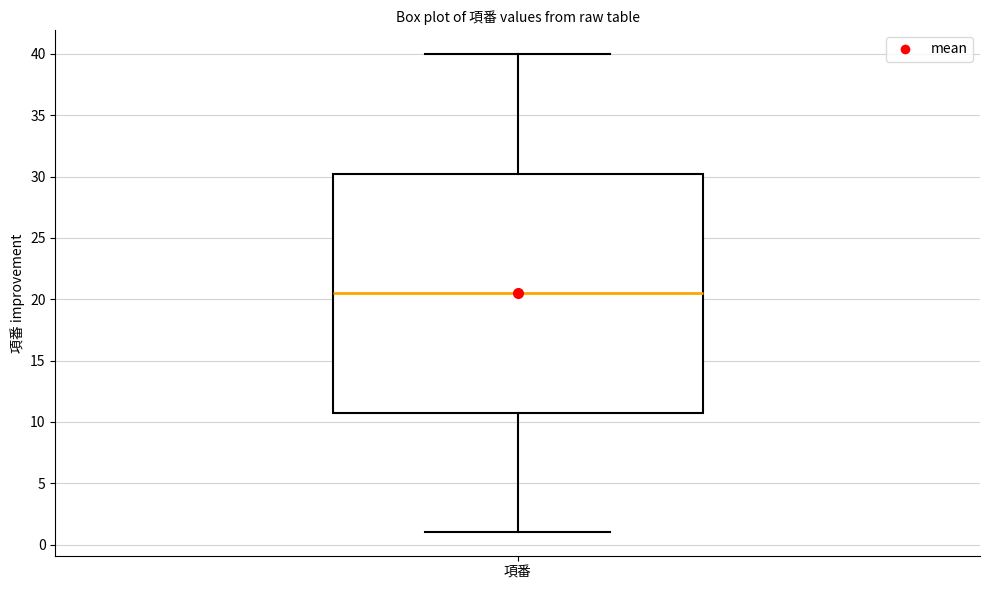

Where is the upper edge of the box for 項番 on the y-axis? The values are not printed on the chart, so give them approximately, as read against the axis.

30.5